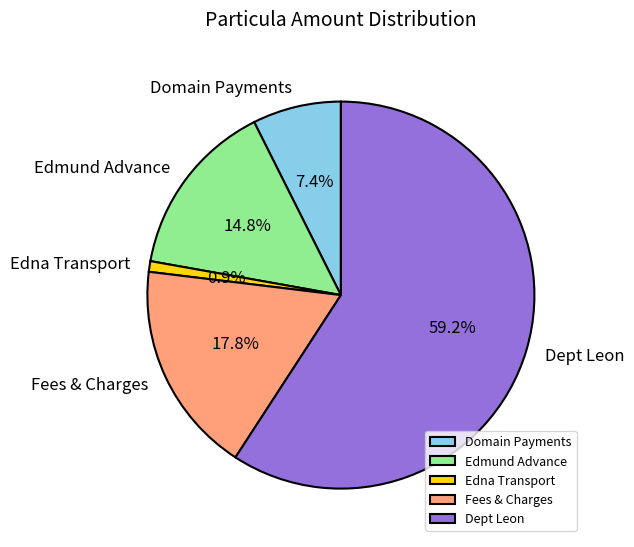

Do Edmund Advance and Domain Payments together represent more than half of the pie?

No